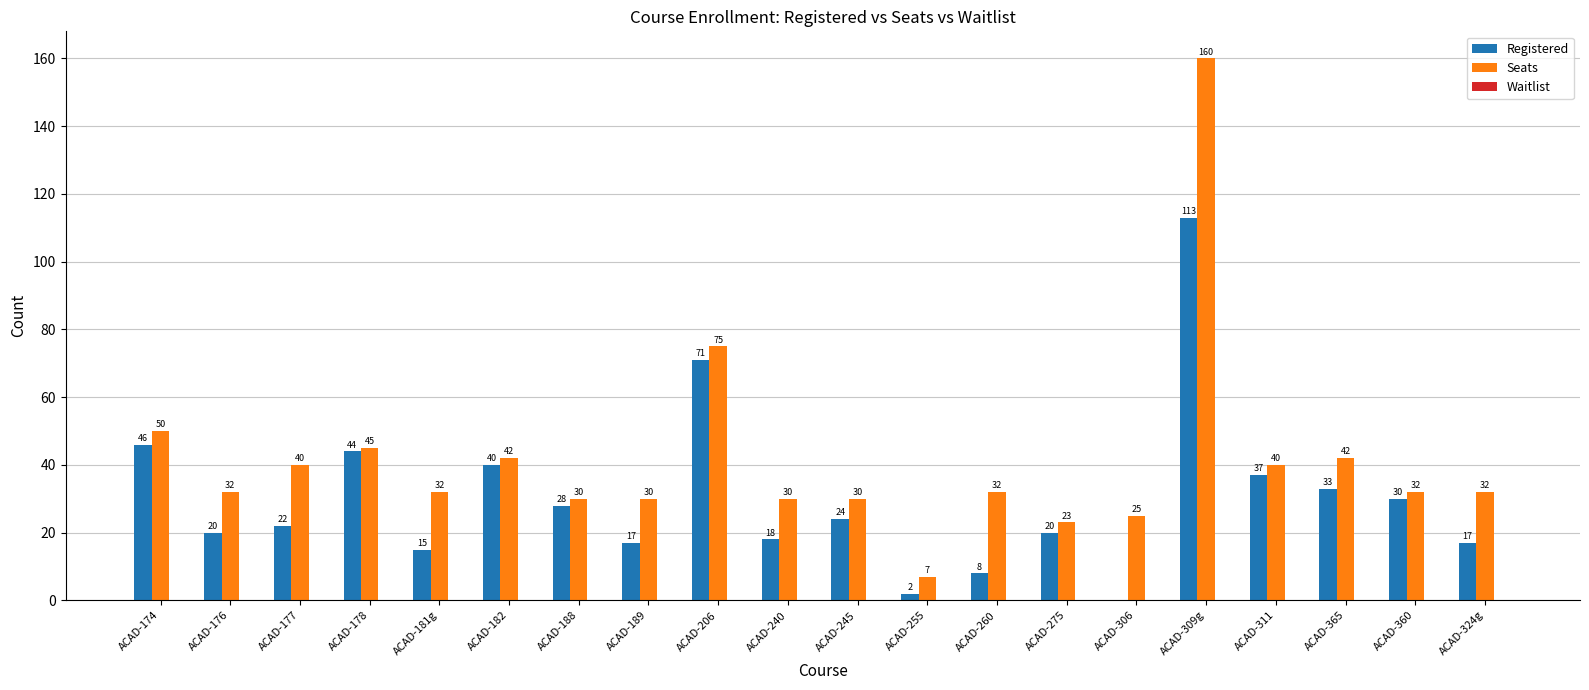

The Registered series shows 8 at ACAD-365. True or false?

False